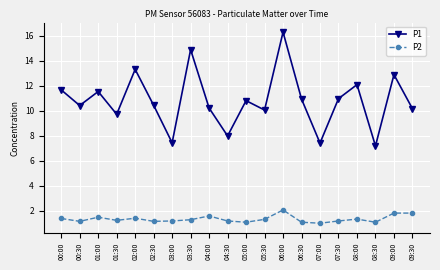

True or false: P1 and P2 intersect in this chart.

False